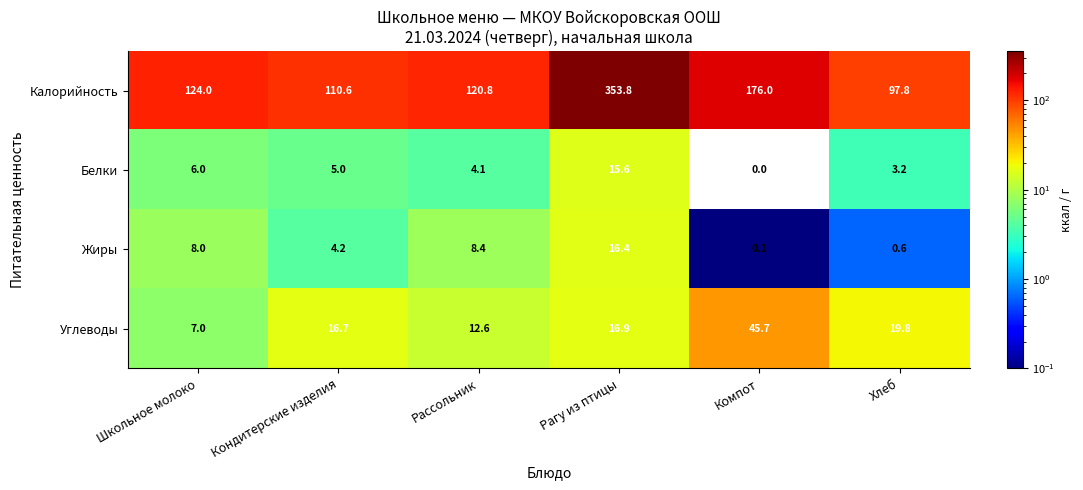

Between Рассольник and Хлеб, which series saw the biggest shift?

Калорийность